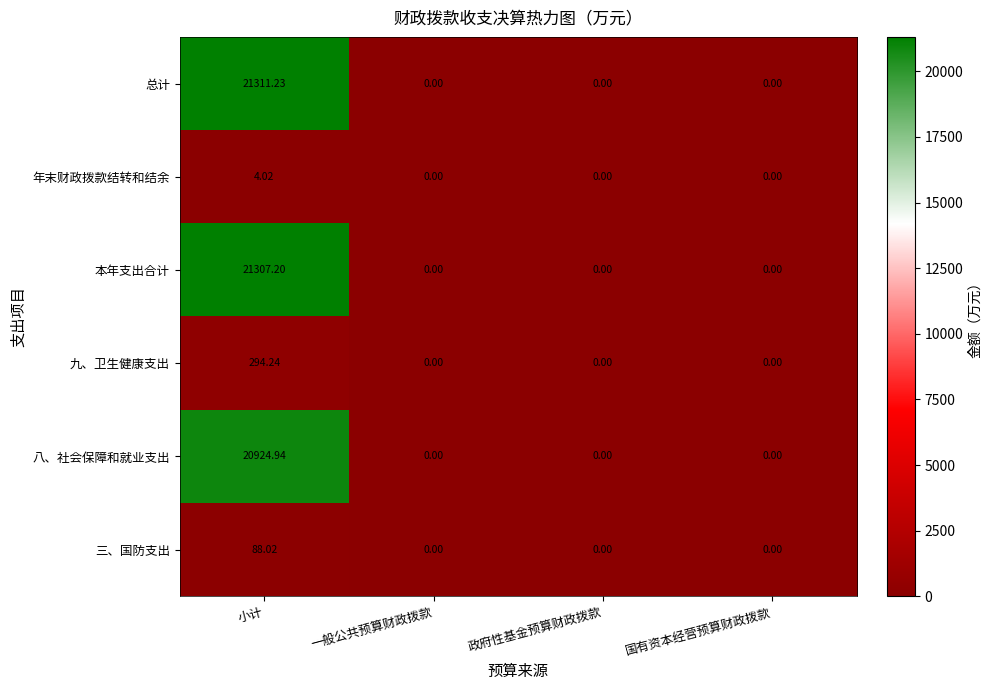

At which category is the sum across all series the highest?

小计